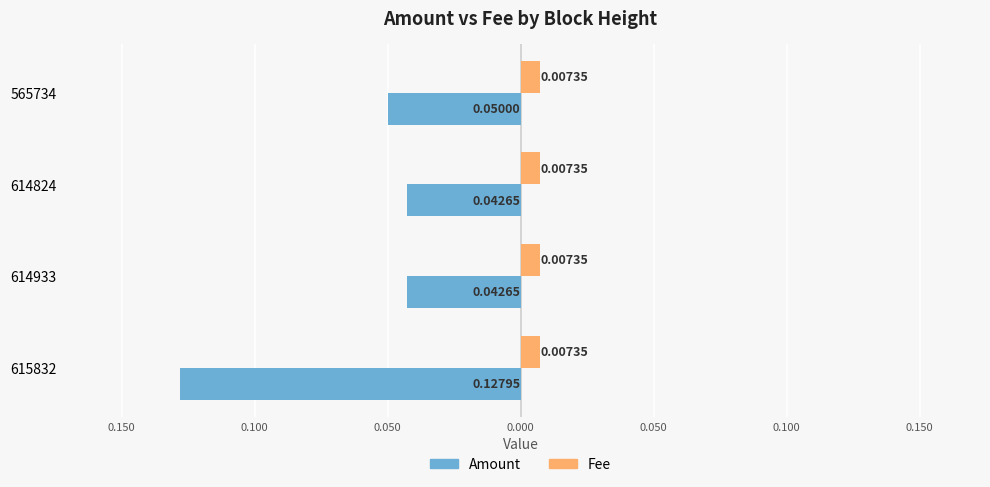

What are all the series names shown in the legend?

Amount, Fee